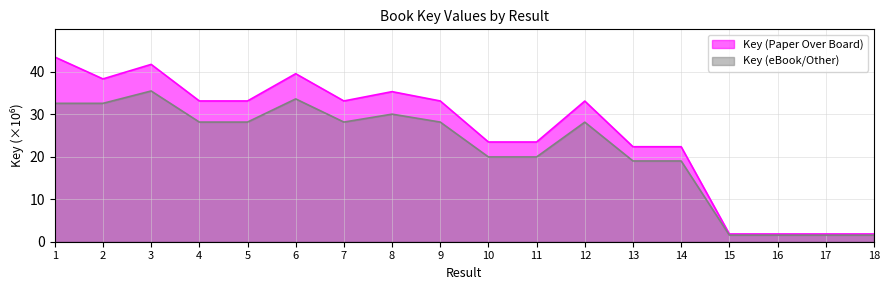

What is the value of the Key (Paper Over Board) point at the 15th from the left?

1.8